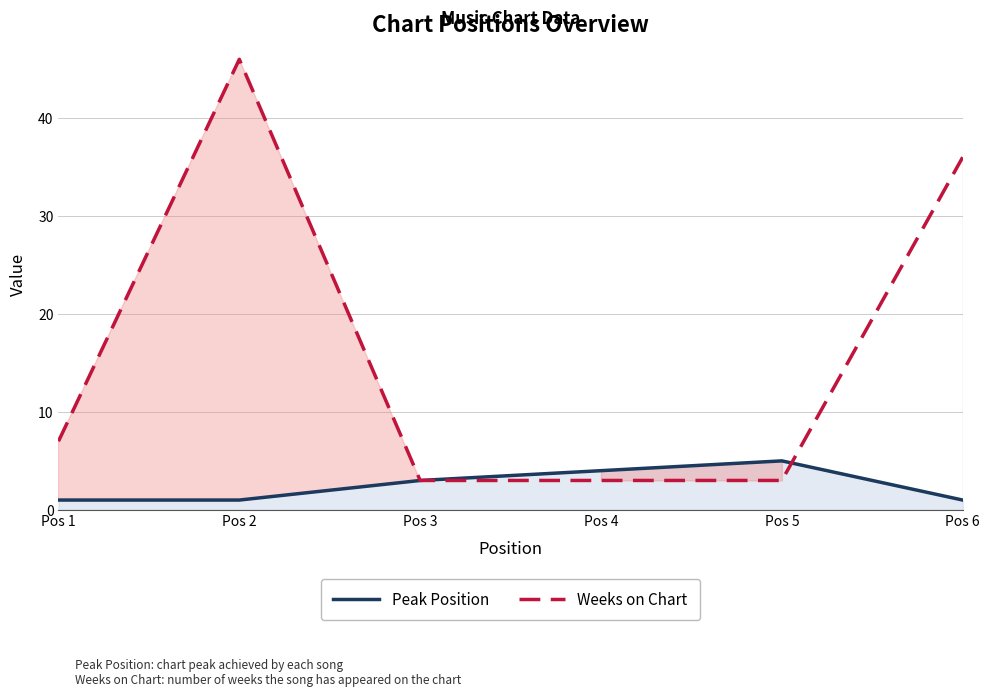

At Pos 4, list the series in order from largest to smallest.

Peak Position, Weeks on Chart